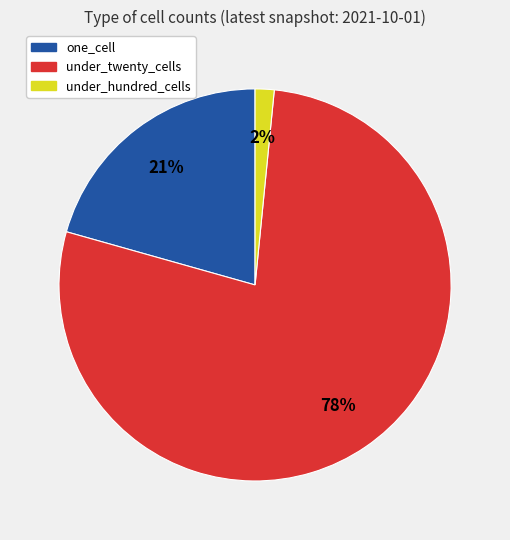

Do under_hundred_cells and under_twenty_cells together represent more than half of the pie?

Yes